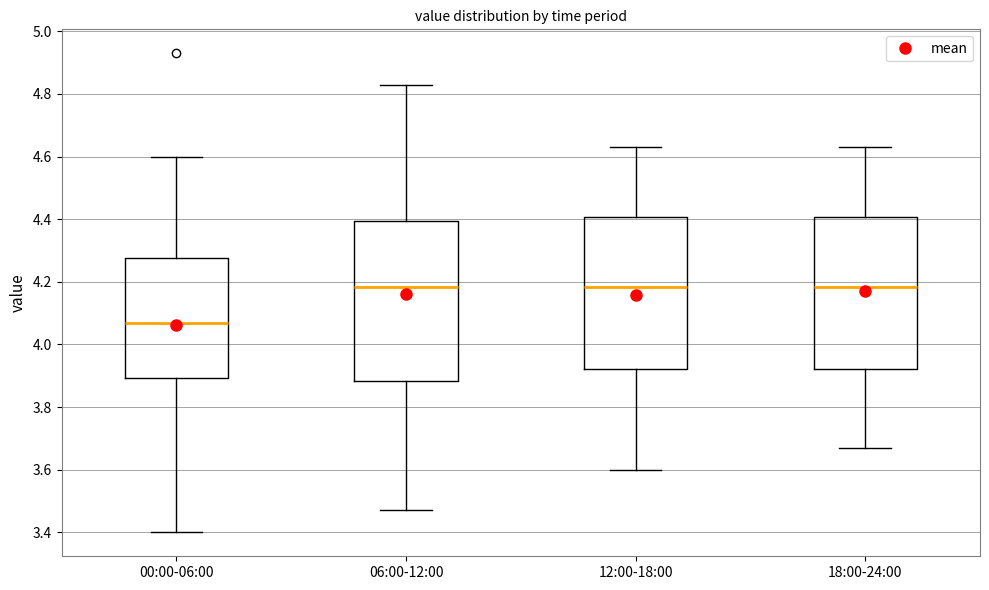

Reading left to right, read every box against the y-axis: the position of its median line, the range the box covers, and the ends of its whiskers. The values are not printed on the chart, so give them approximately, as read against the axis.

00:00-06:00: median 4.08, box 3.90 to 4.28, whiskers 3.40 to 4.60
06:00-12:00: median 4.18, box 3.88 to 4.40, whiskers 3.48 to 4.84
12:00-18:00: median 4.18, box 3.92 to 4.40, whiskers 3.60 to 4.64
18:00-24:00: median 4.18, box 3.92 to 4.40, whiskers 3.68 to 4.64